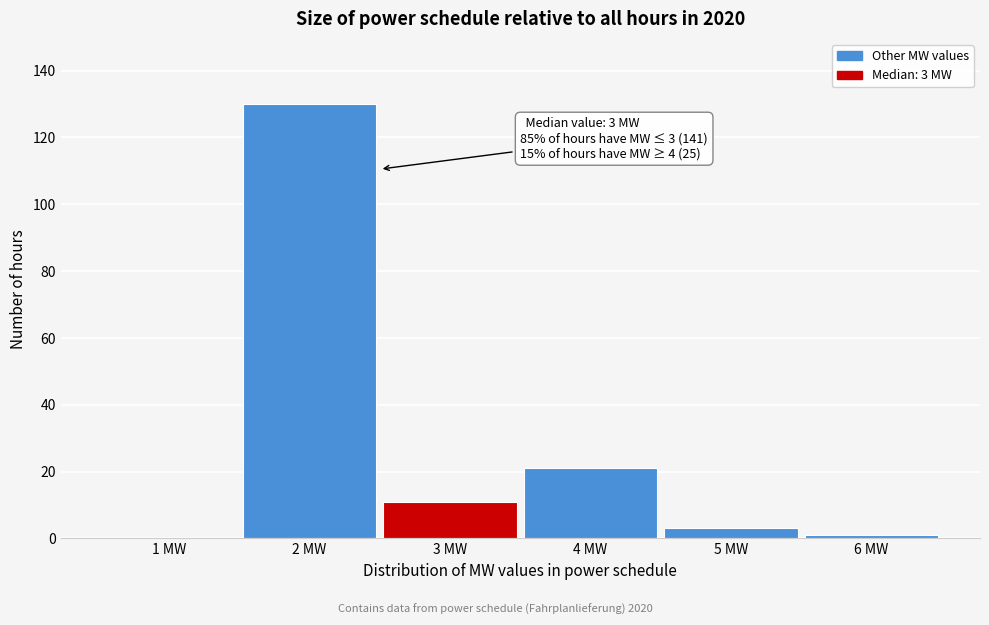

Which range on the x-axis has the tallest bar?

1.5 to 2.5